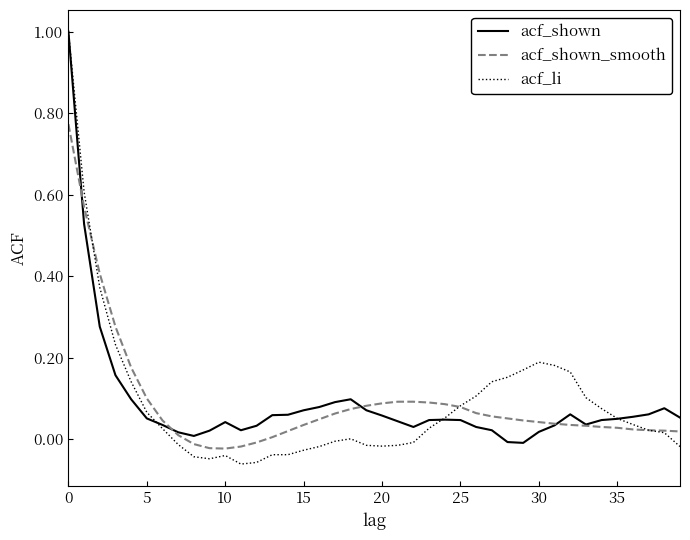

Which series has the largest range (max minus min)?

acf_li